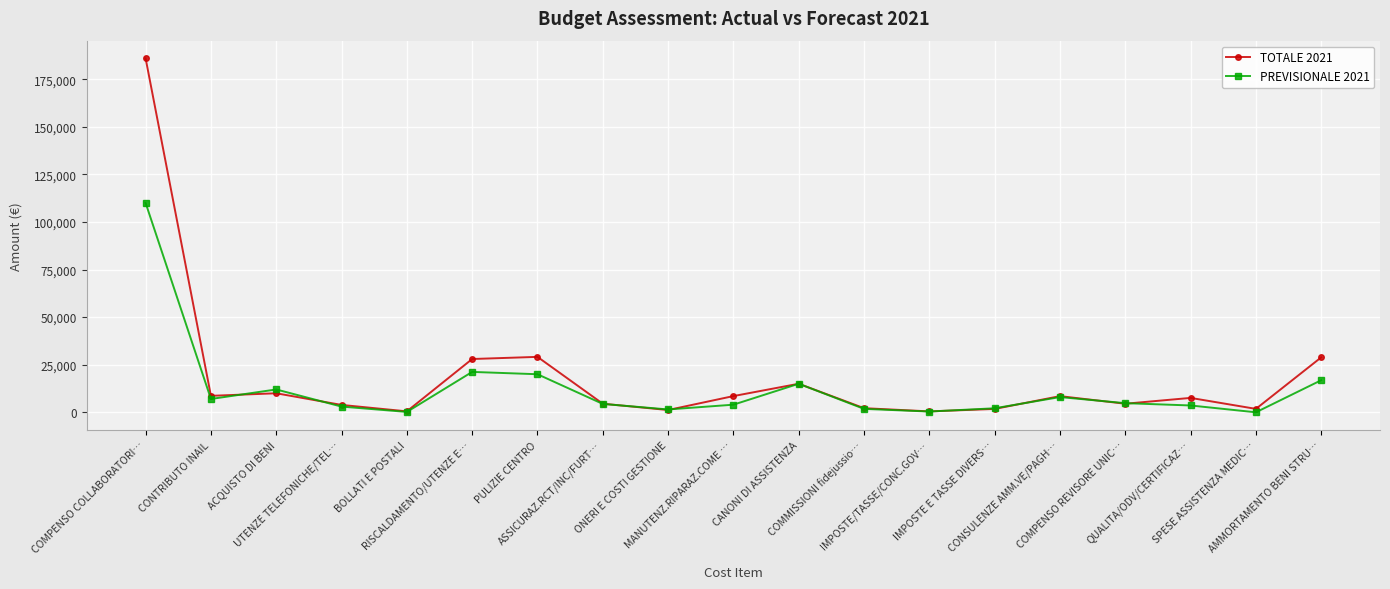

Which series has the largest range (max minus min)?

TOTALE 2021